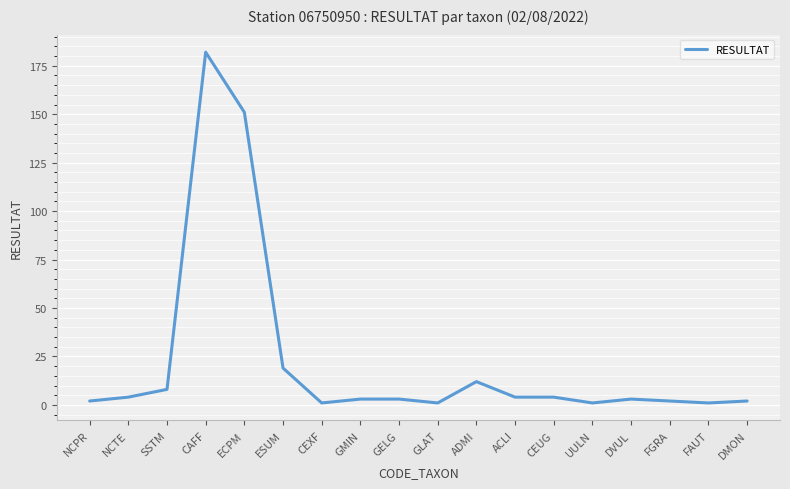

The chart shows a value of 2 at FGRA. True or false?

True